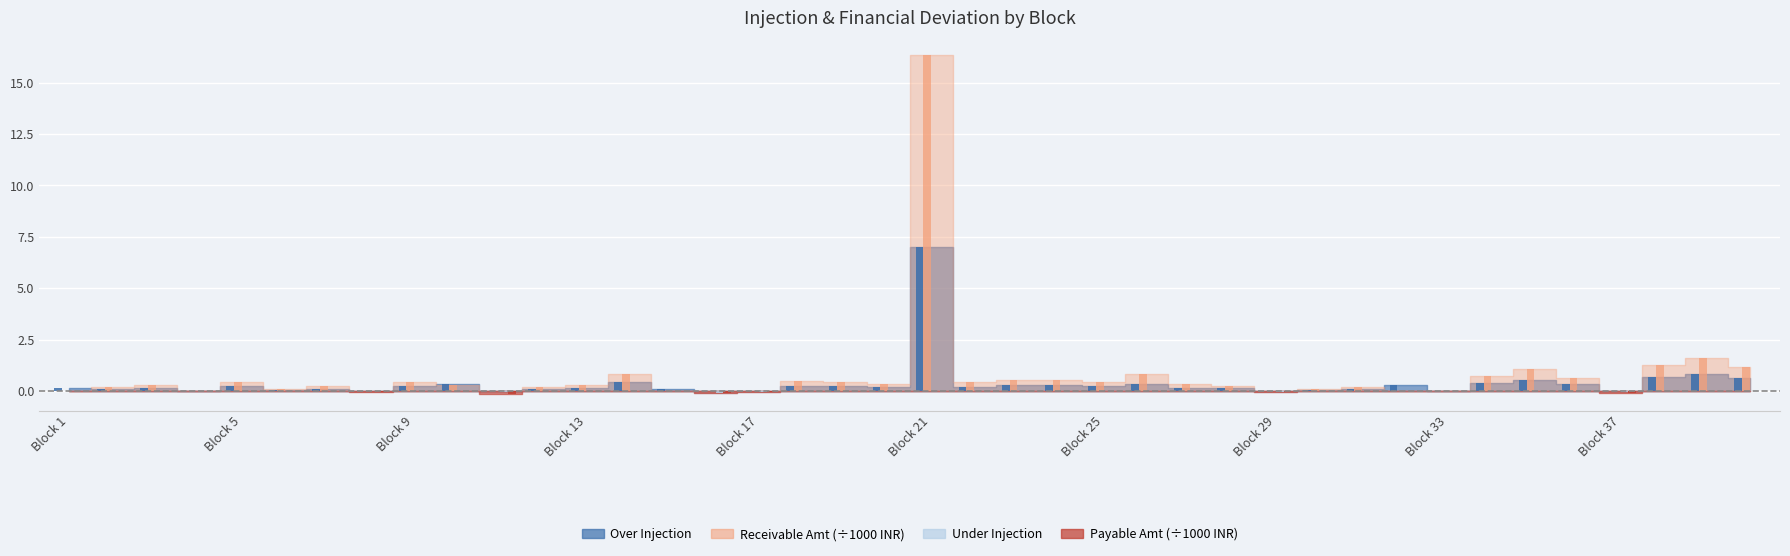

Is it true that Under Injection equals 0.0 at 28?

True